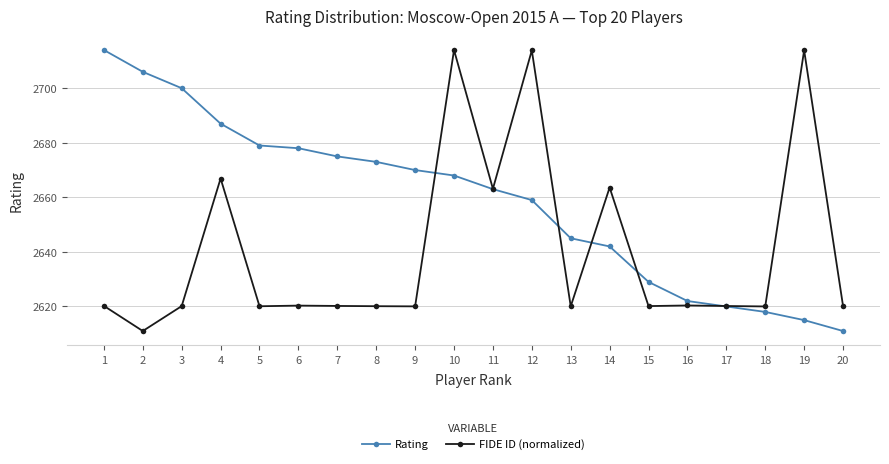

What is the difference between the maximum and minimum values in the Rating series?

103.0